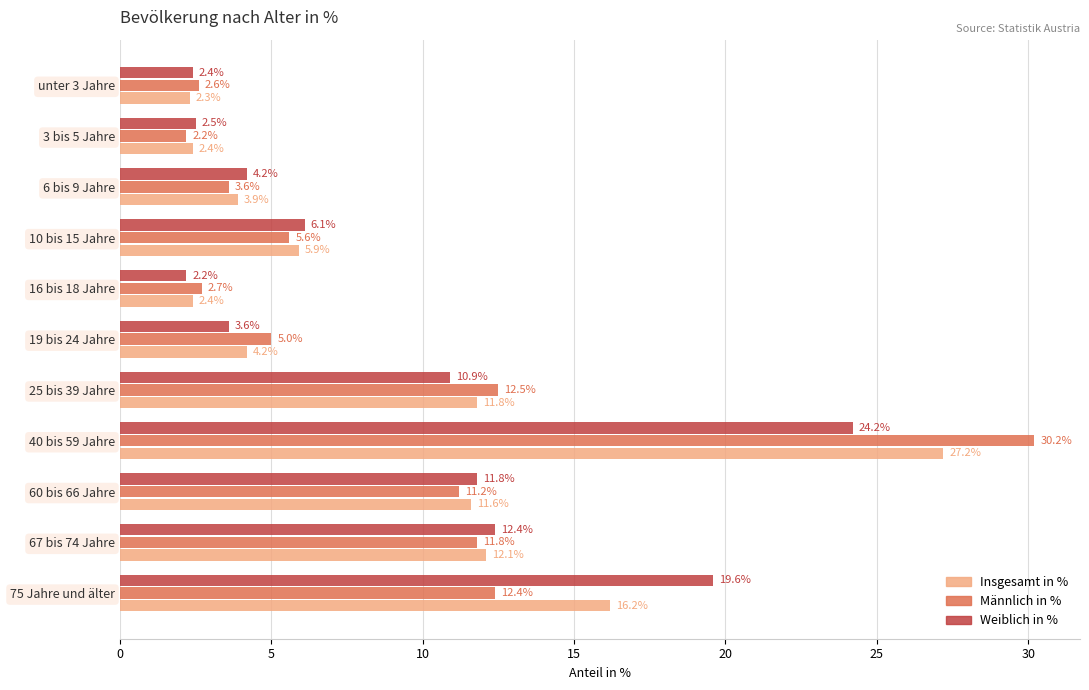

What is the lowest value of the Männlich in % series?

2.2